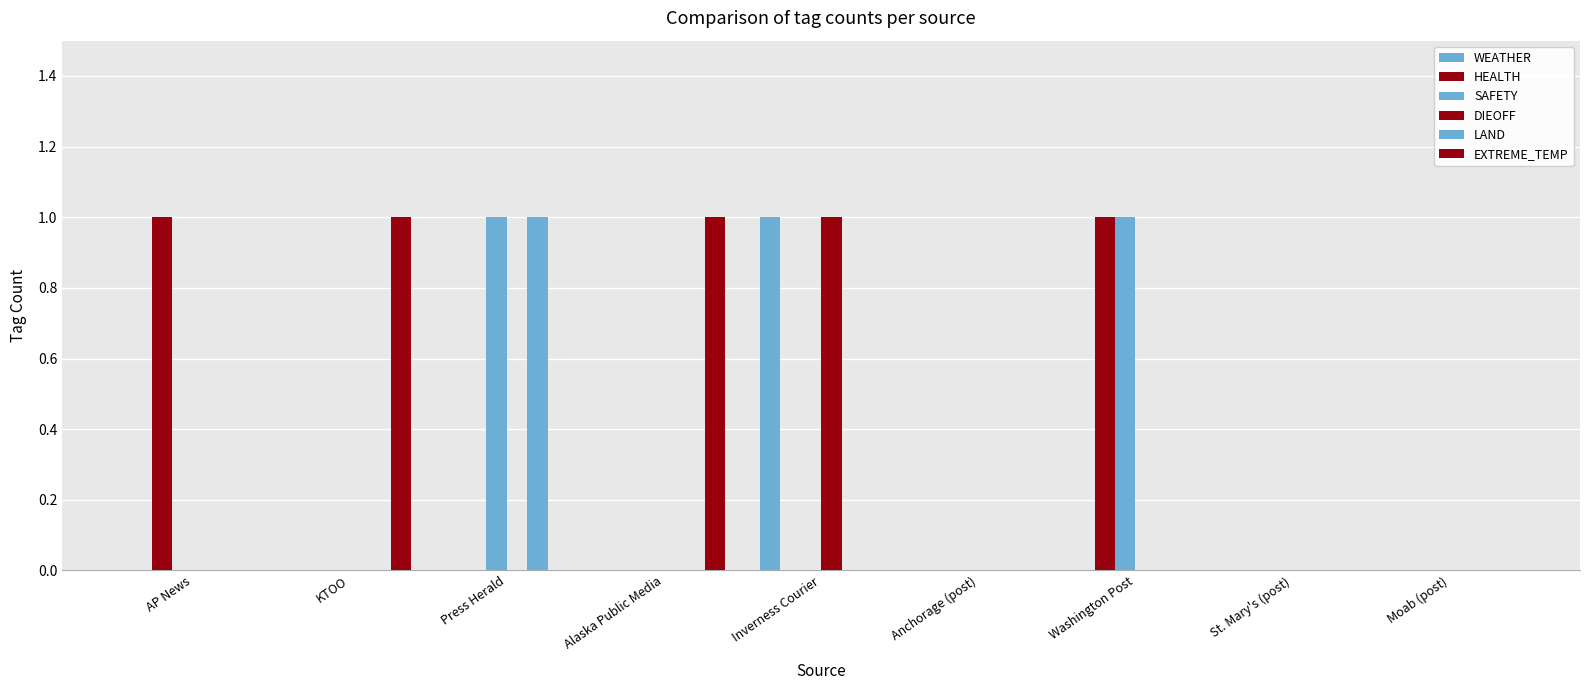

Count the number of categories in the chart.

9